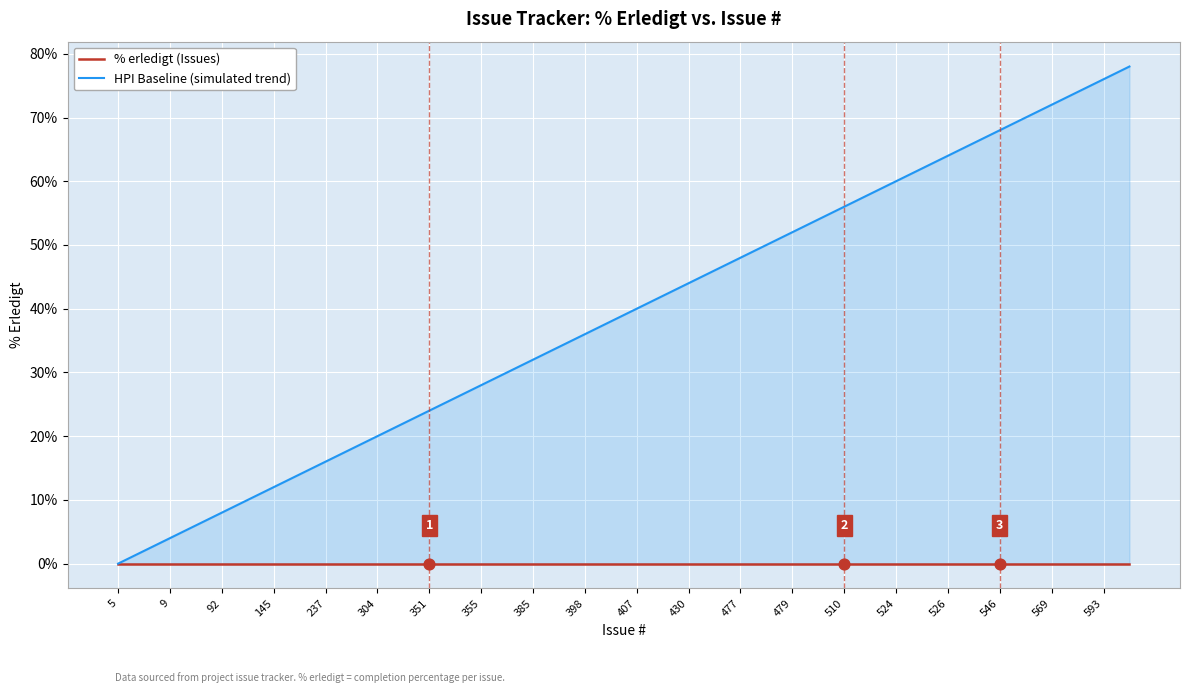

Which series has the widest spread of Y values?

HPI Baseline (simulated trend)